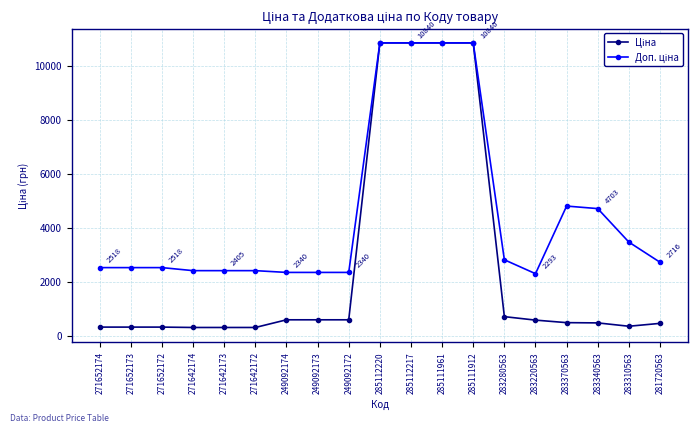

What is the spread (max minus min) of values at 249092173?

1754.8